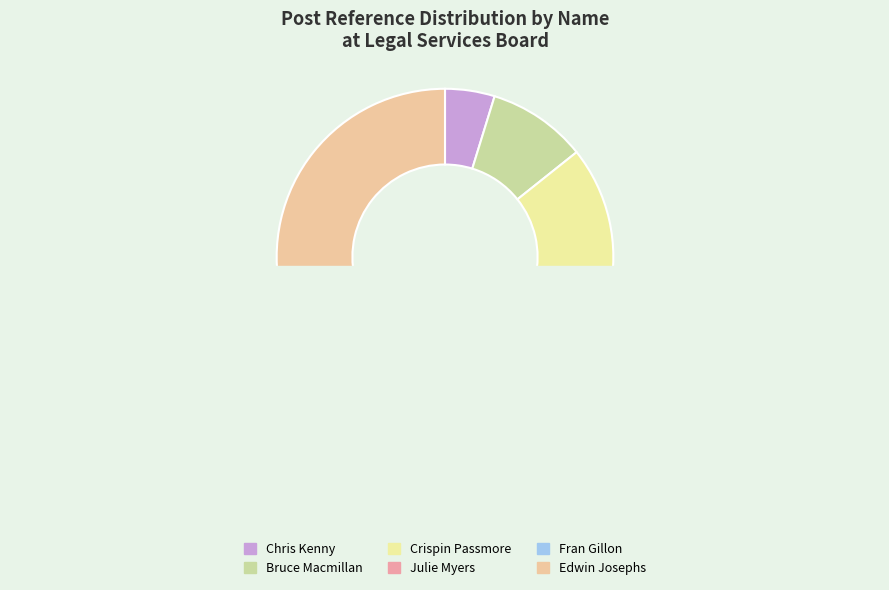

How much of the chart is everything except Bruce Macmillan?

90.5%